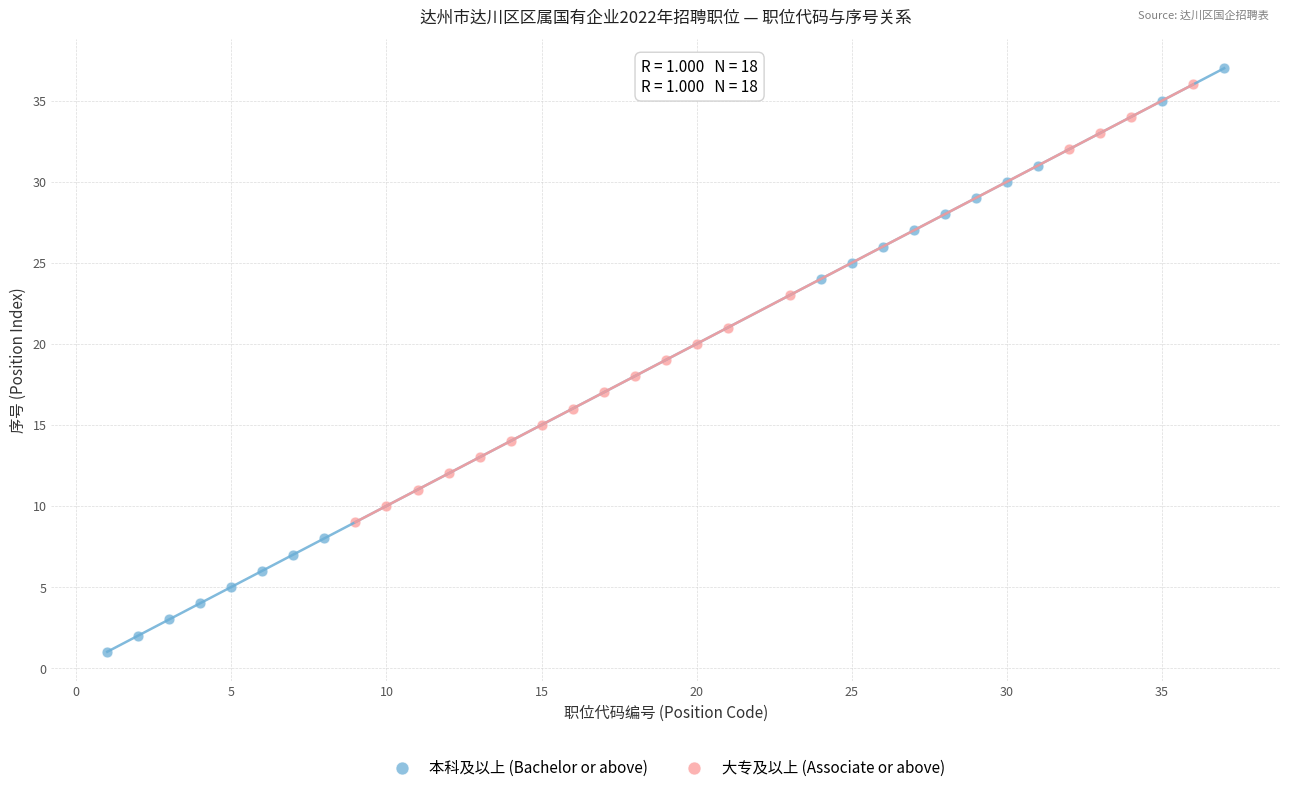

Which series has the widest spread of Y values?

本科及以上 (Bachelor or above)